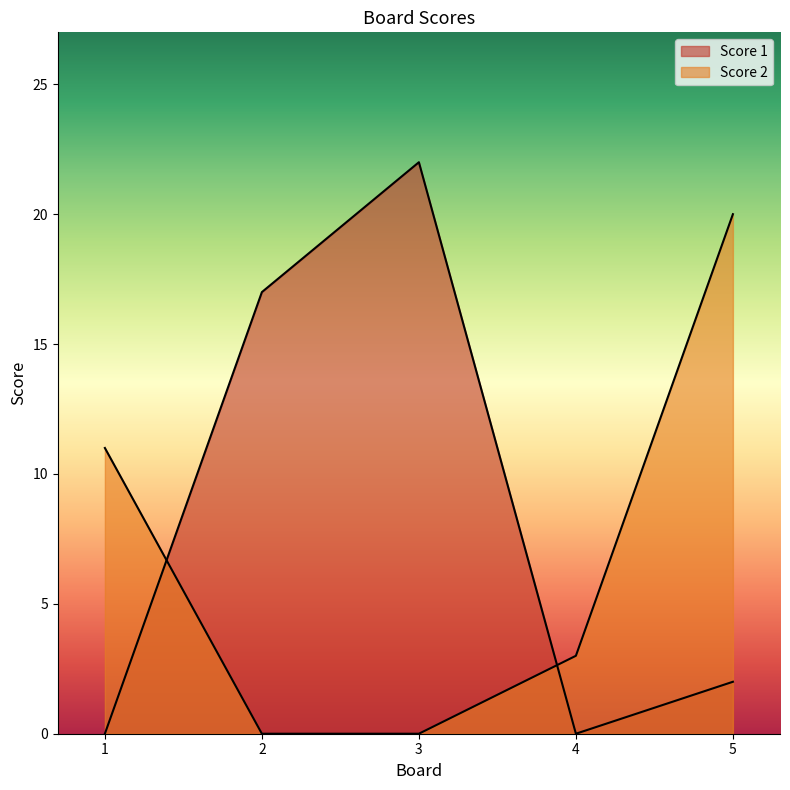

True or false: Score 2 and Score 1 intersect in this chart.

True